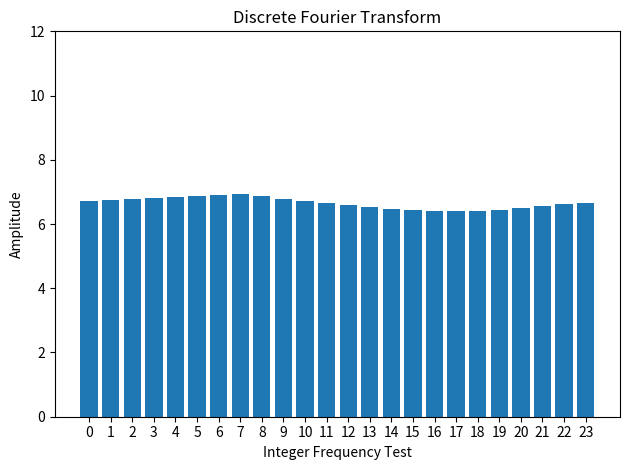

How many bars are there in total?

24